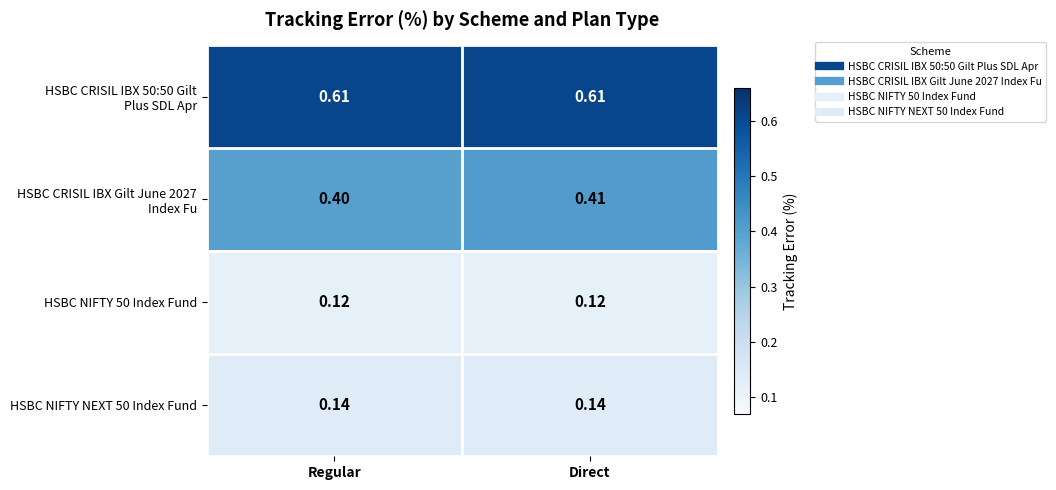

At which category is the sum across all series the highest?

Direct